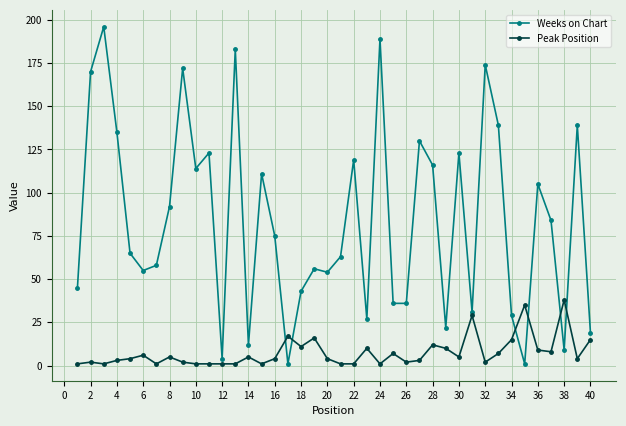

What is the greatest value displayed?

196